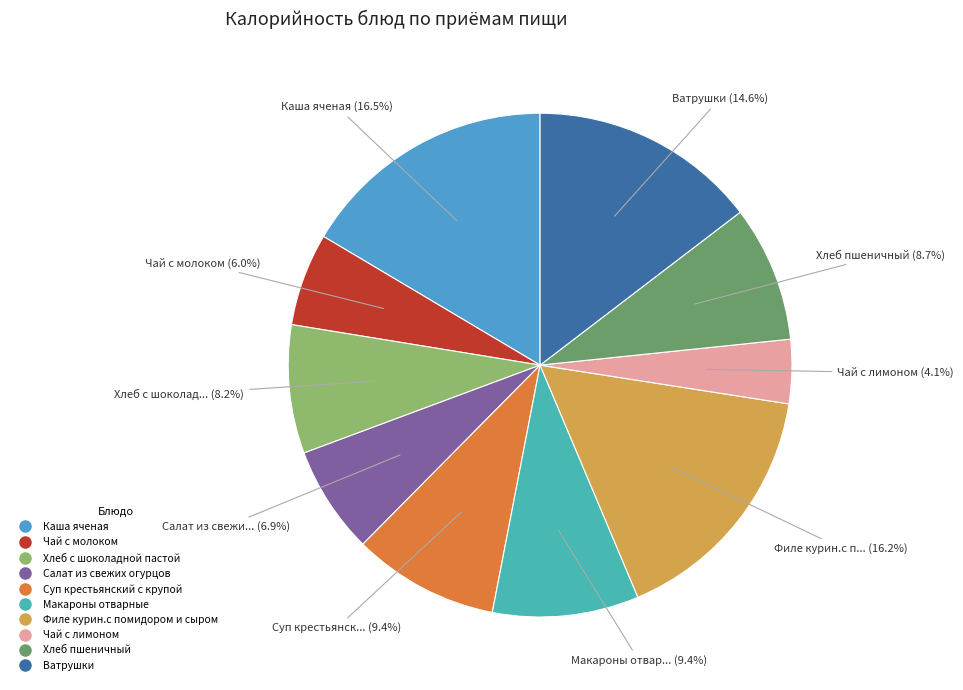

How many segments does this pie chart have?

10